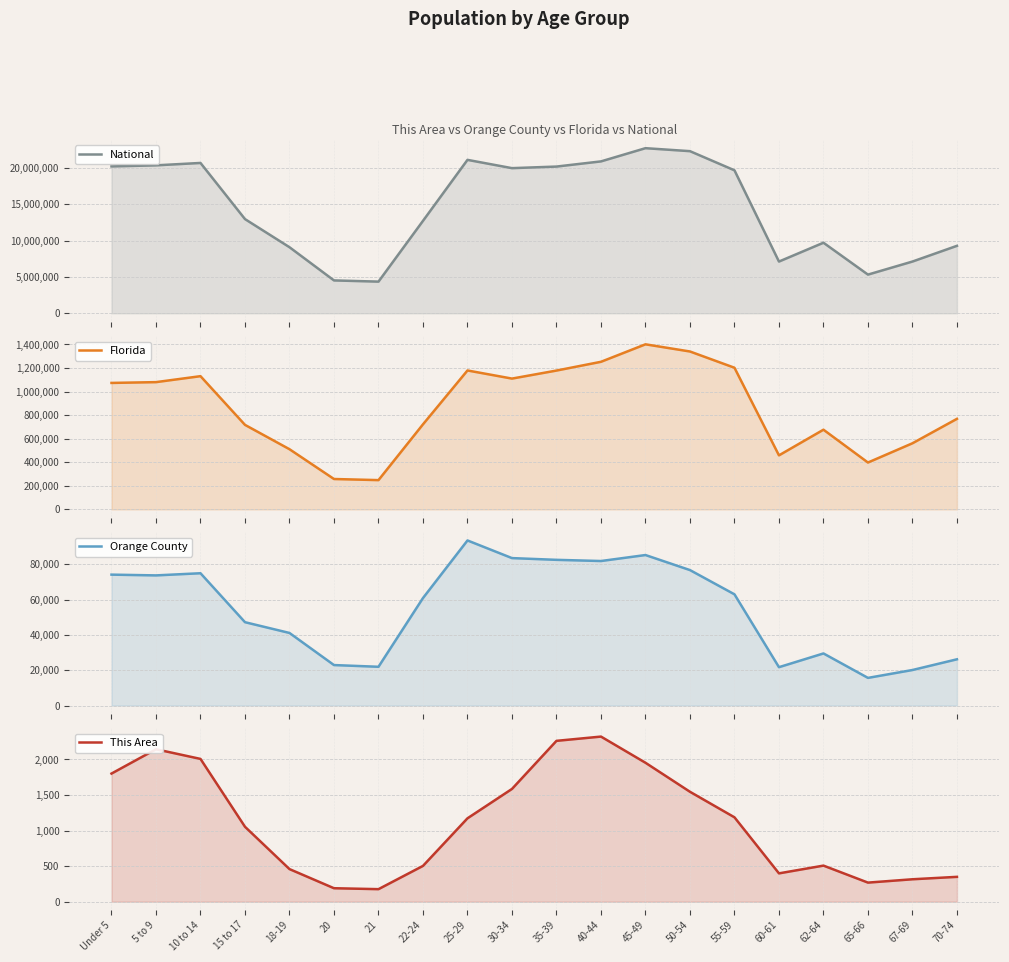

What is the value of the Florida point at the 8th from the left?

722126